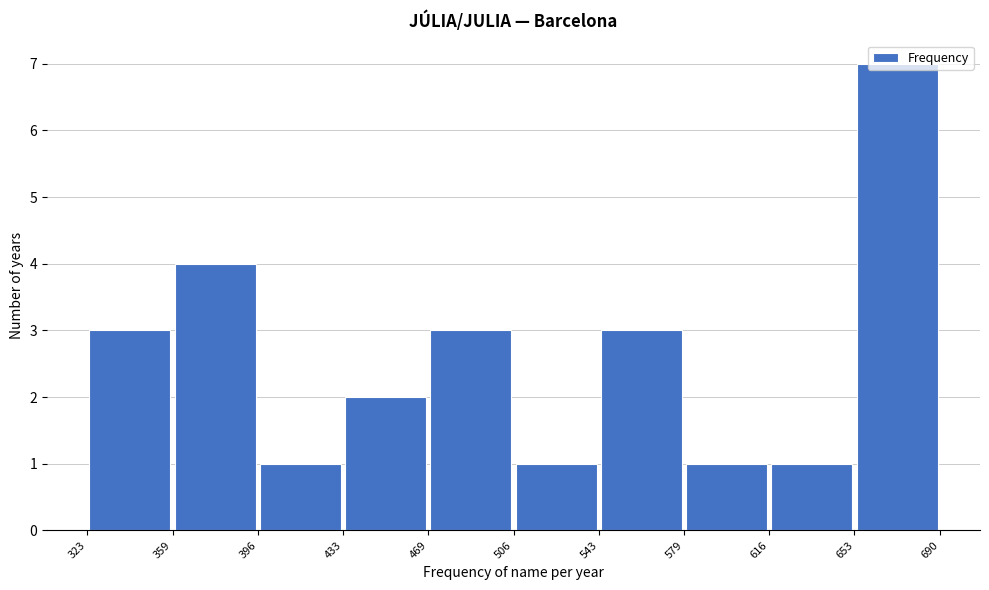

How tall is the bar that spans 433 to 469 on the x-axis? The values are not printed on the chart, so give them approximately, as read against the axis.

2